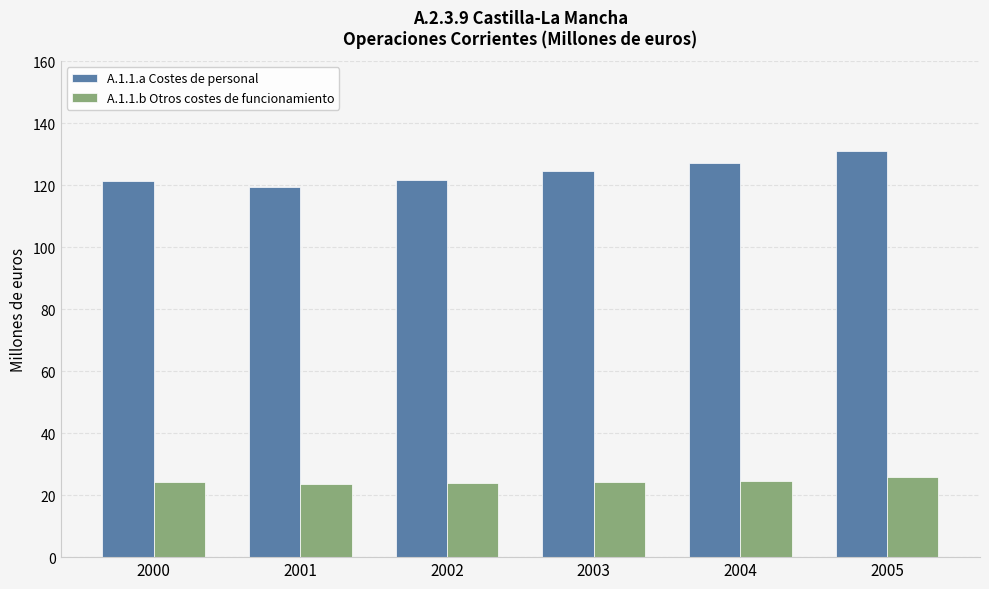

What is the maximum value for A.1.1.a Costes de personal?

131.0